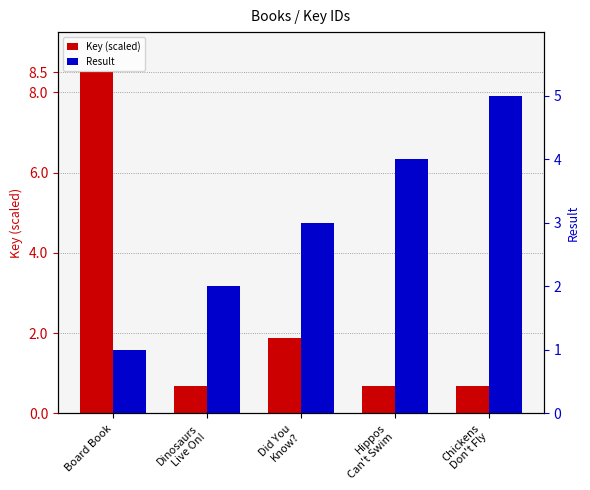

Is it true that Result equals 1.6 at Chickens
Don't Fly?

False